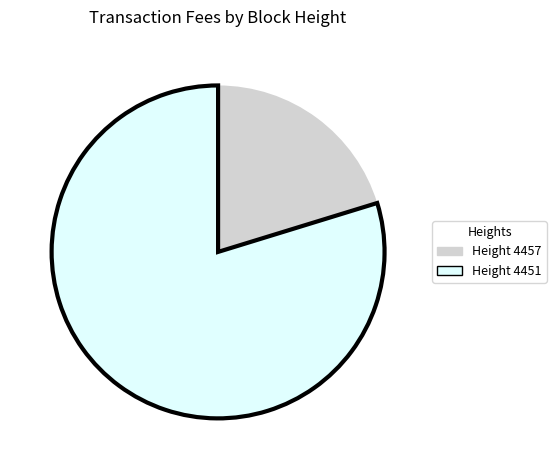

Approximately how many times larger is the value at Height 4451 compared to Height 4457?

3.9